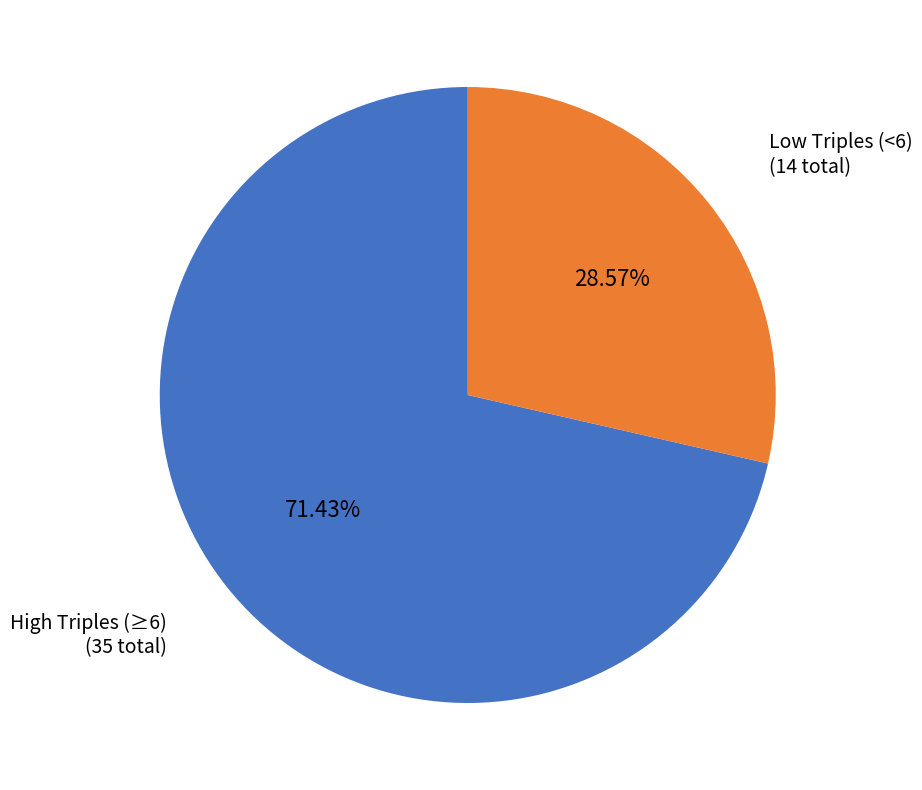

Does any single category account for the majority?

Yes